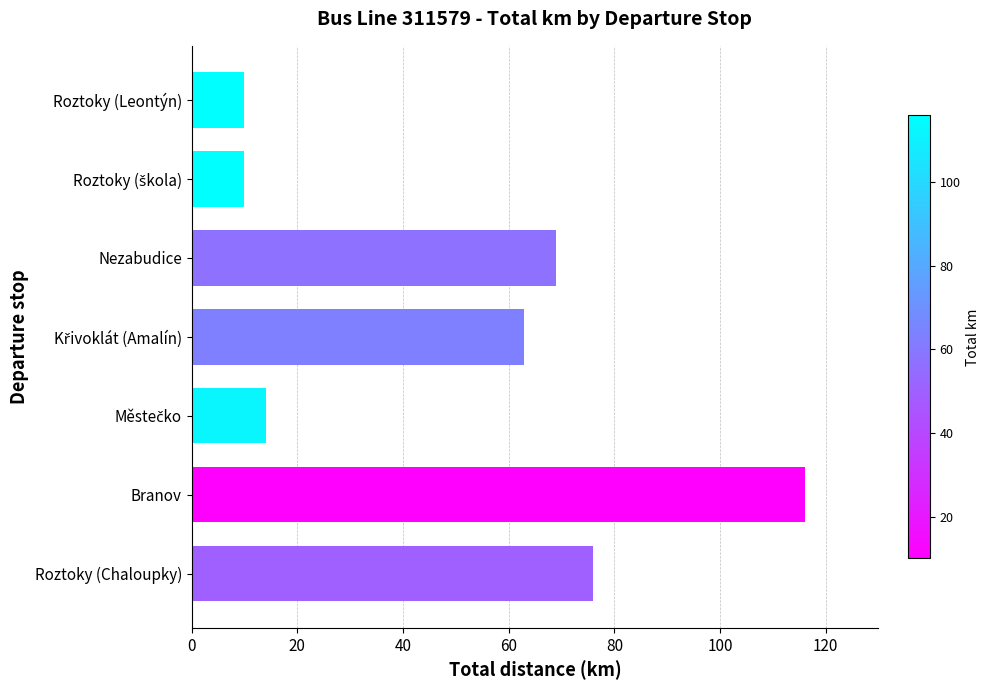

Which has a higher value, Roztoky (Chaloupky) or Nezabudice?

Roztoky (Chaloupky)